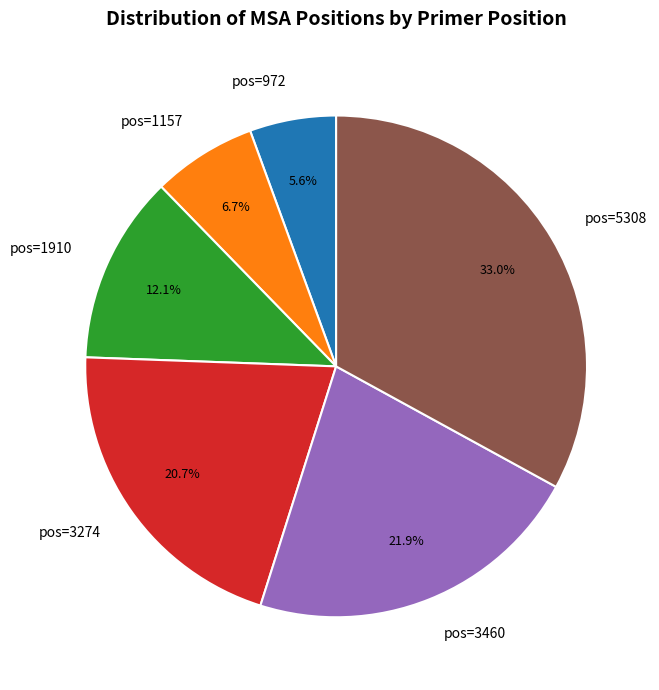

How much of the chart is everything except pos=3460?

78.1%